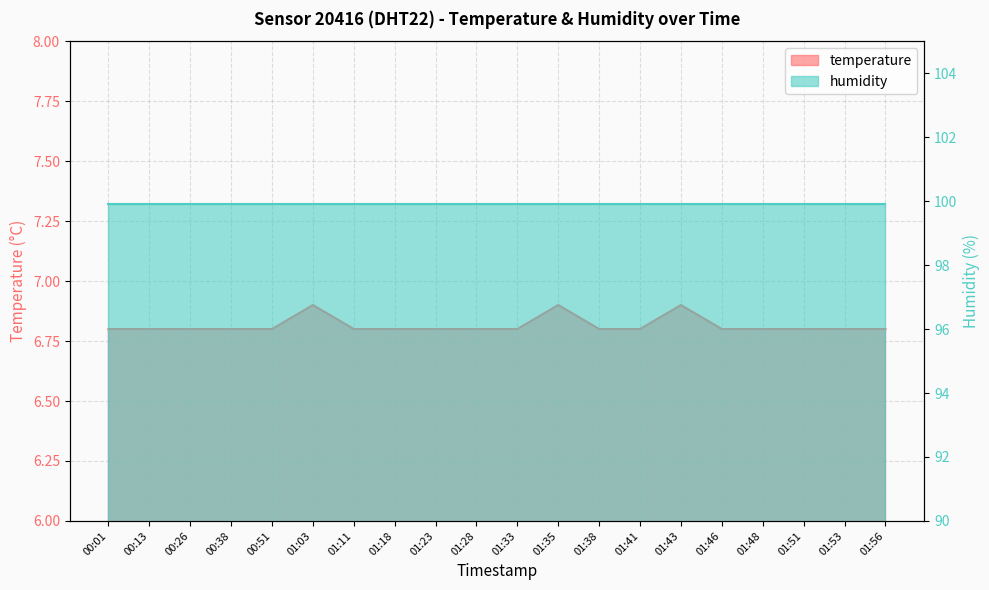

Reading left to right, list all the values displayed in this chart.

6.8	6.8	6.8	6.8	6.8	6.9	6.8	6.8	6.8	6.8	6.8	6.9	6.8	6.8	6.9	6.8	6.8	6.8	6.8	6.8